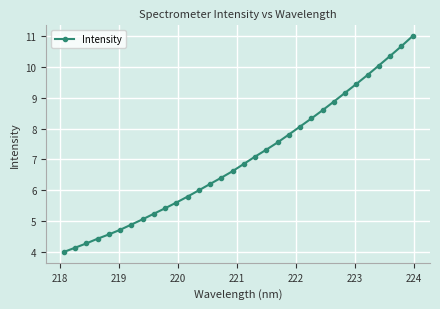

What is the greatest value displayed?

11.0